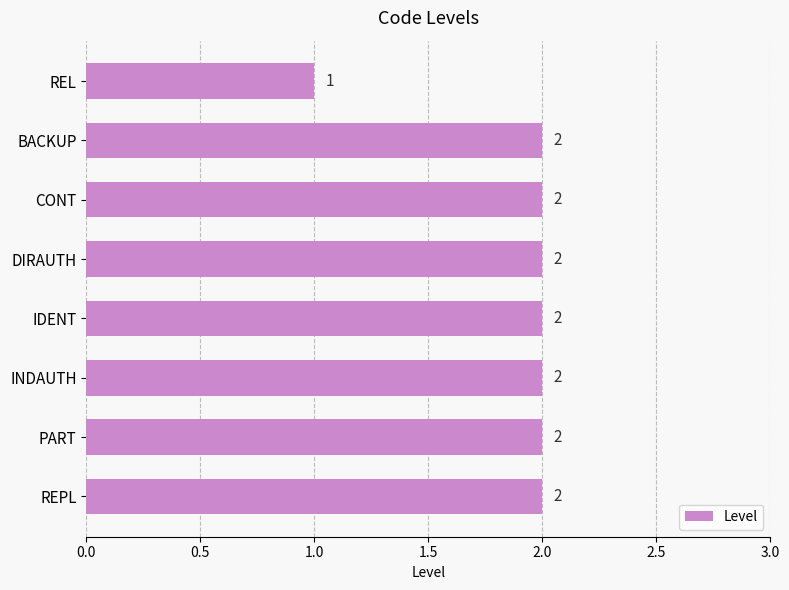

What is the value of the 8th bar from the top?

2